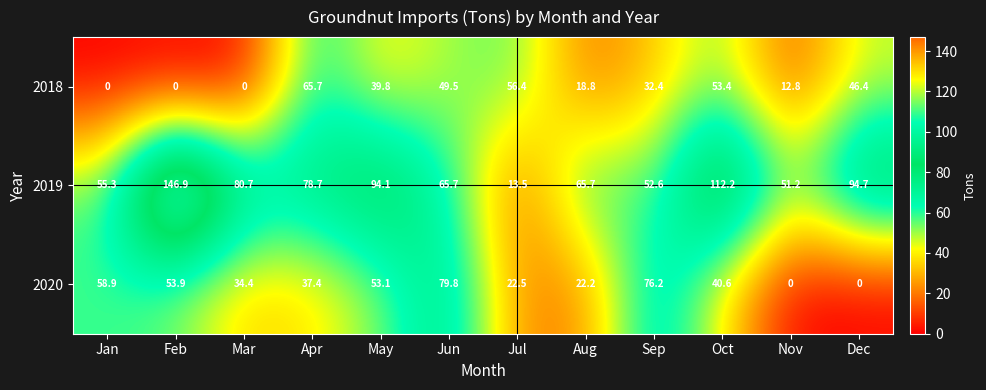

Rank the series at Feb from highest to lowest value.

2019, 2020, 2018